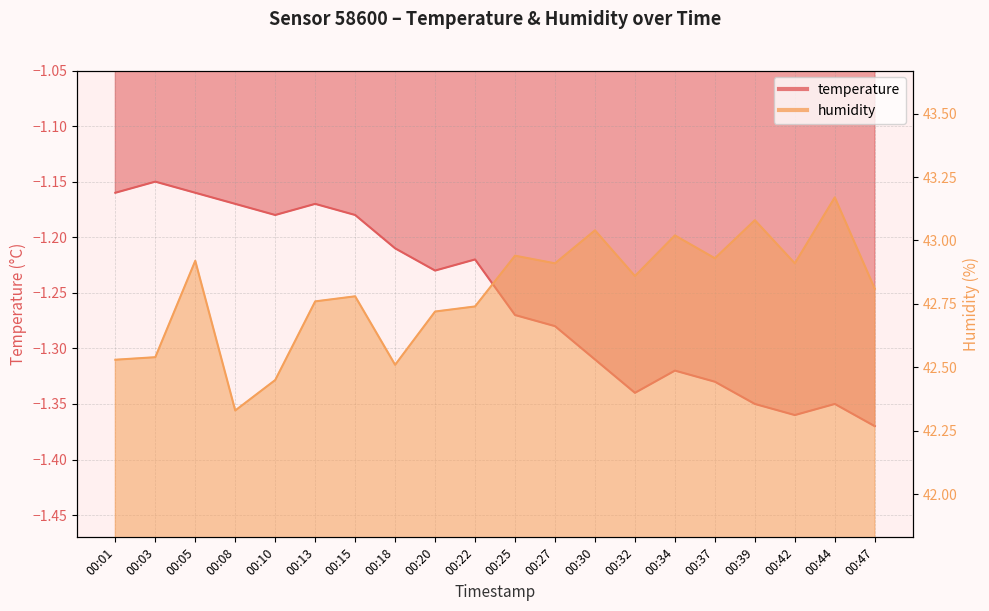

At which category does temperature reach its first local valley?

00:10